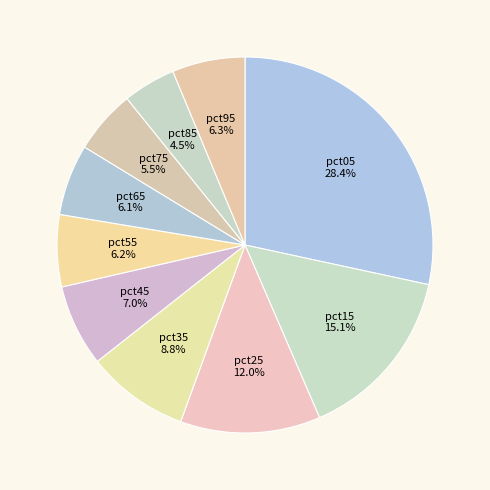

What percentage is NOT represented by pct85?

95.5%